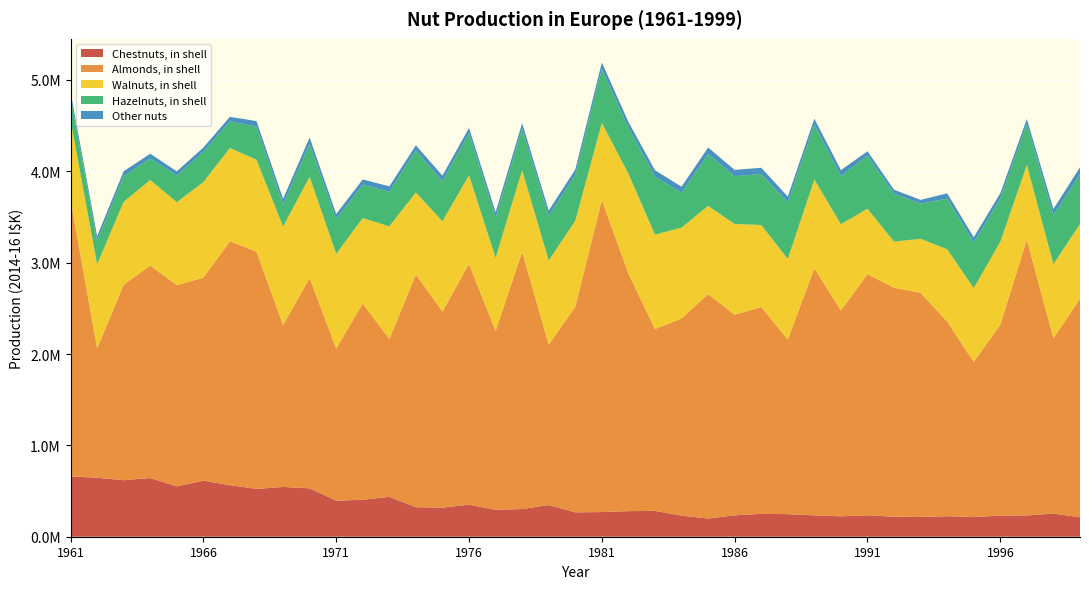

Reading right to left, list all the values displayed in this chart.

Chestnuts, in shell: 1999=213211	1998=252753	1997=232987	1996=231410	1995=215374	1994=224665	1993=215861	1992=218906	1991=234508	1990=223096	1989=233668	1988=247159	1987=250143	1986=234124	1985=199088	1984=230945	1983=282919	1982=279959	1981=269797	1980=267051	1979=347078	1978=303116	1977=294878	1976=350976	1975=318691	1974=322986	1973=436758	1972=404275	1971=394946	1970=529823	1969=544642	1968=523526	1967=564611	1966=613138	1965=551067	1964=642395	1963=618926	1962=645460	1961=661272
Almonds, in shell: 1999=2390697	1998=1919935	1997=3017078	1996=2089989	1995=1697799	1994=2130347	1993=2453414	1992=2506446	1991=2639441	1990=2253497	1989=2704980	1988=1911665	1987=2263669	1986=2196009	1985=2456857	1984=2157507	1983=1990601	1982=2600041	1981=3414616	1980=2248926	1979=1756276	1978=2813584	1977=1958803	1976=2634751	1975=2146050	1974=2546471	1973=1726572	1972=2150186	1971=1663654	1970=2303299	1969=1770828	1968=2597477	1967=2668606	1966=2222103	1965=2201930	1964=2325692	1963=2138951	1962=1416427	1961=3030227
Walnuts, in shell: 1999=820055	1998=809416	1997=818971	1996=906796	1995=808592	1994=790803	1993=592090	1992=504418	1991=716156	1990=944459	1989=971435	1988=881984	1987=898215	1986=993247	1985=965450	1984=994671	1983=1033314	1982=1094378	1981=844910	1980=942963	1979=919923	1978=894525	1977=799297	1976=970574	1975=988374	1974=898483	1973=1233654	1972=933357	1971=1037856	1970=1107002	1969=1079504	1968=1005527	1967=1021335	1966=1047162	1965=908316	1964=936460	1963=908089	1962=920583	1961=870188
Hazelnuts, in shell: 1999=542341	1998=535548	1997=448345	1996=473912	1995=498591	1994=555033	1993=384243	1992=524742	1991=580188	1990=526134	1989=600762	1988=619321	1987=558820	1986=522425	1985=565236	1984=381852	1983=634403	1982=505336	1981=590035	1980=501005	1979=489014	1978=454443	1977=436310	1976=461350	1975=437331	1974=460677	1973=379107	1972=364416	1971=379200	1970=359086	1969=242429	1968=362781	1967=291962	1966=329302	1965=292206	1964=235501	1963=280964	1962=256436	1961=252476
Other nuts: 1999=77213	1998=69810	1997=55282	1996=57815	1995=57130	1994=57658	1993=41483	1992=43236	1991=48658	1990=65615	1989=64134	1988=63294	1987=67729	1986=69589	1985=73380	1984=66413	1983=70362	1982=60819	1981=70802	1980=59678	1979=57651	1978=61496	1977=62279	1976=57604	1975=61666	1974=55747	1973=59078	1972=58382	1971=57066	1970=70524	1969=60582	1968=60229	1967=49697	1966=48227	1965=46042	1964=51727	1963=53633	1962=51500	1961=55477